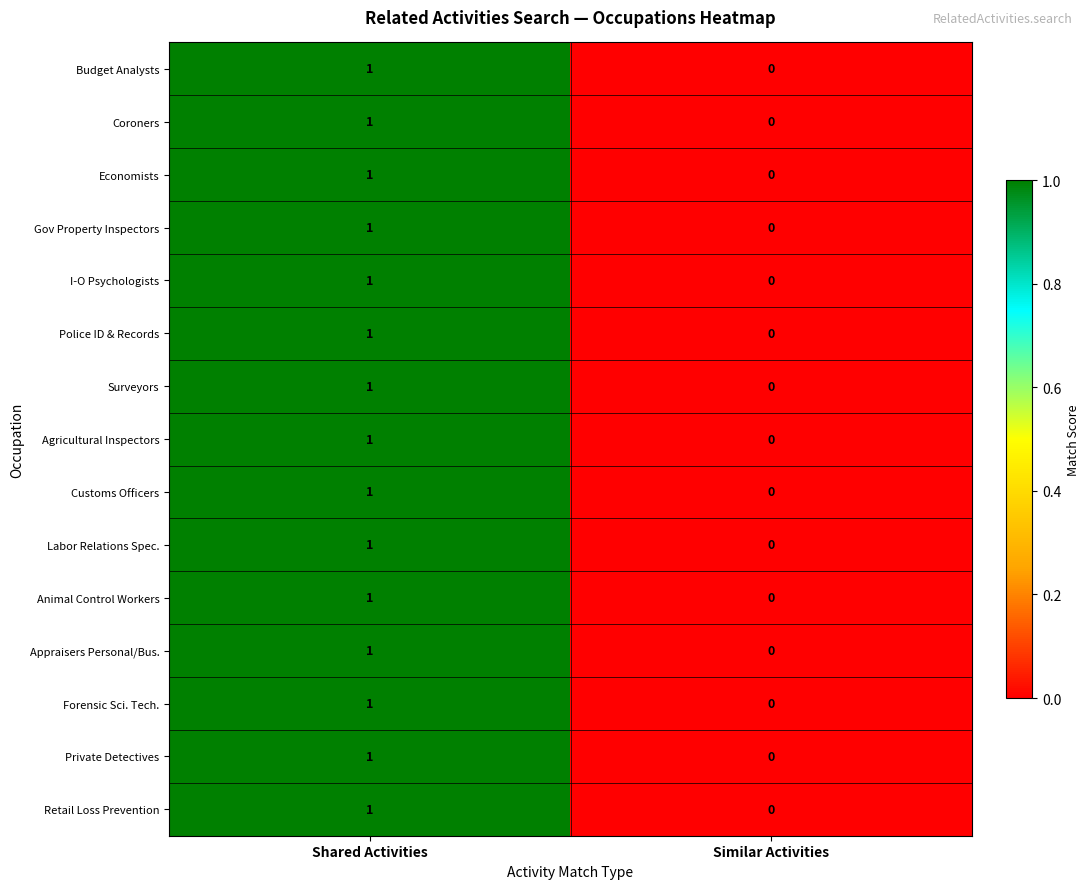

The Budget Analysts series shows 0 at Similar Activities. True or false?

True